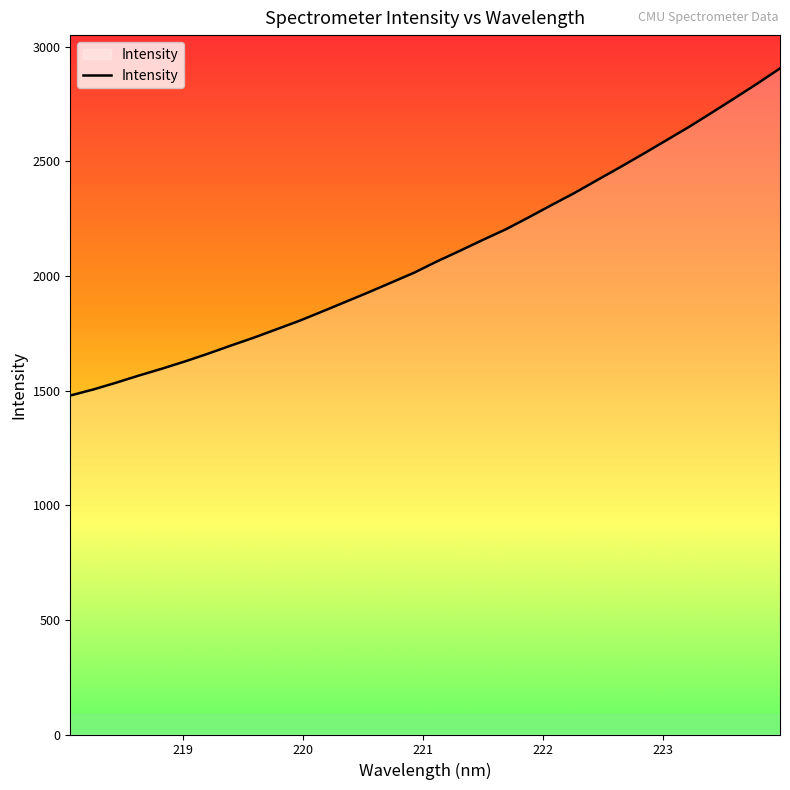

What is the maximum value shown in the chart?

2904.7